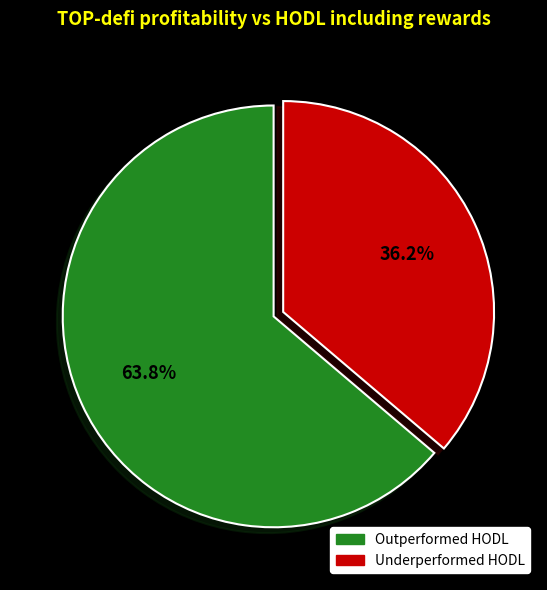

Count the number of slices in the pie.

2